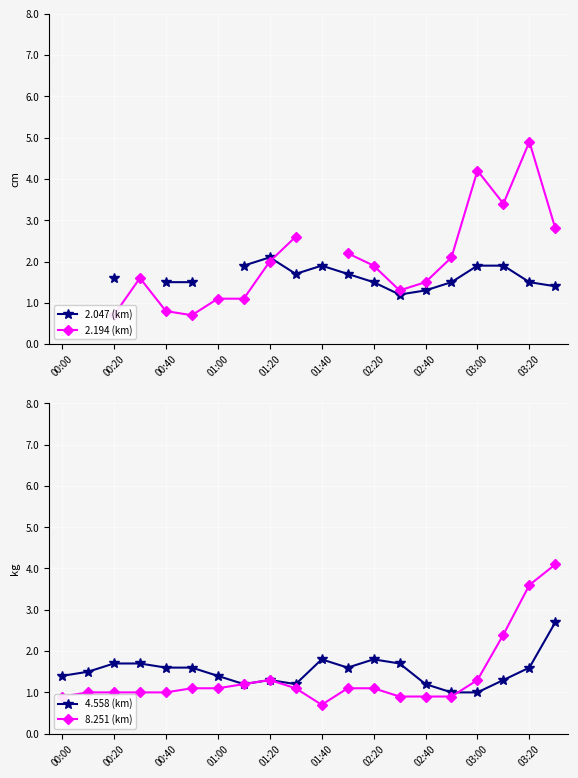

How many values in the 2.194 (km) series exceed 1?

14